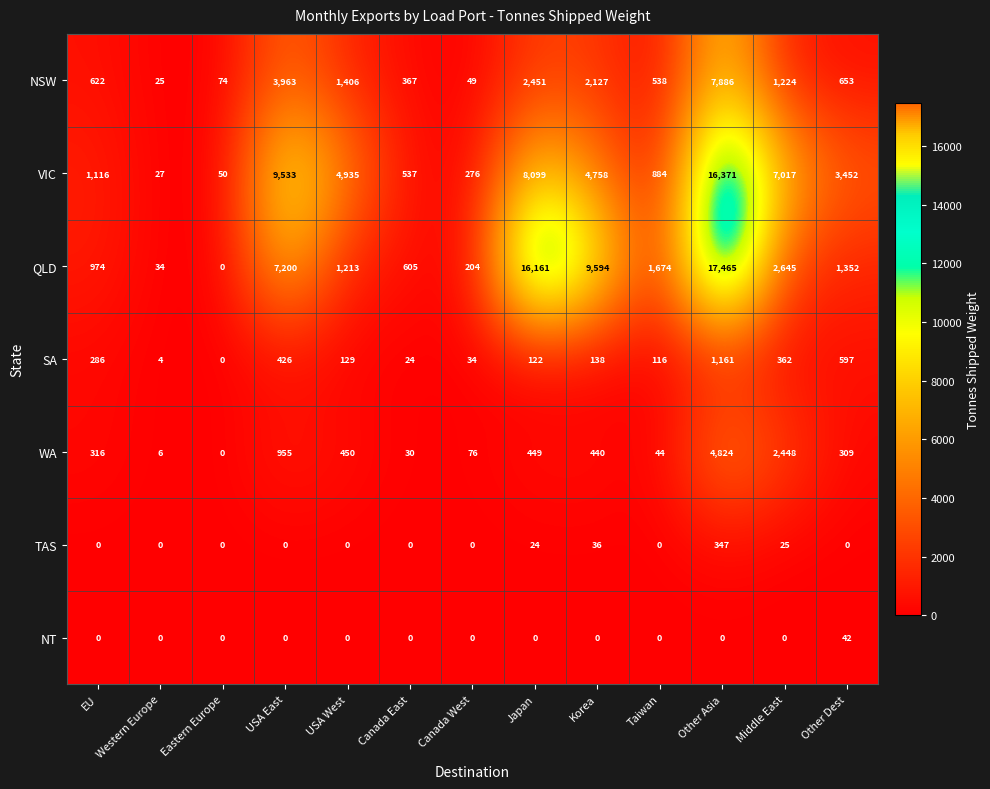

Read the SA value at Taiwan, to the nearest 10.

120